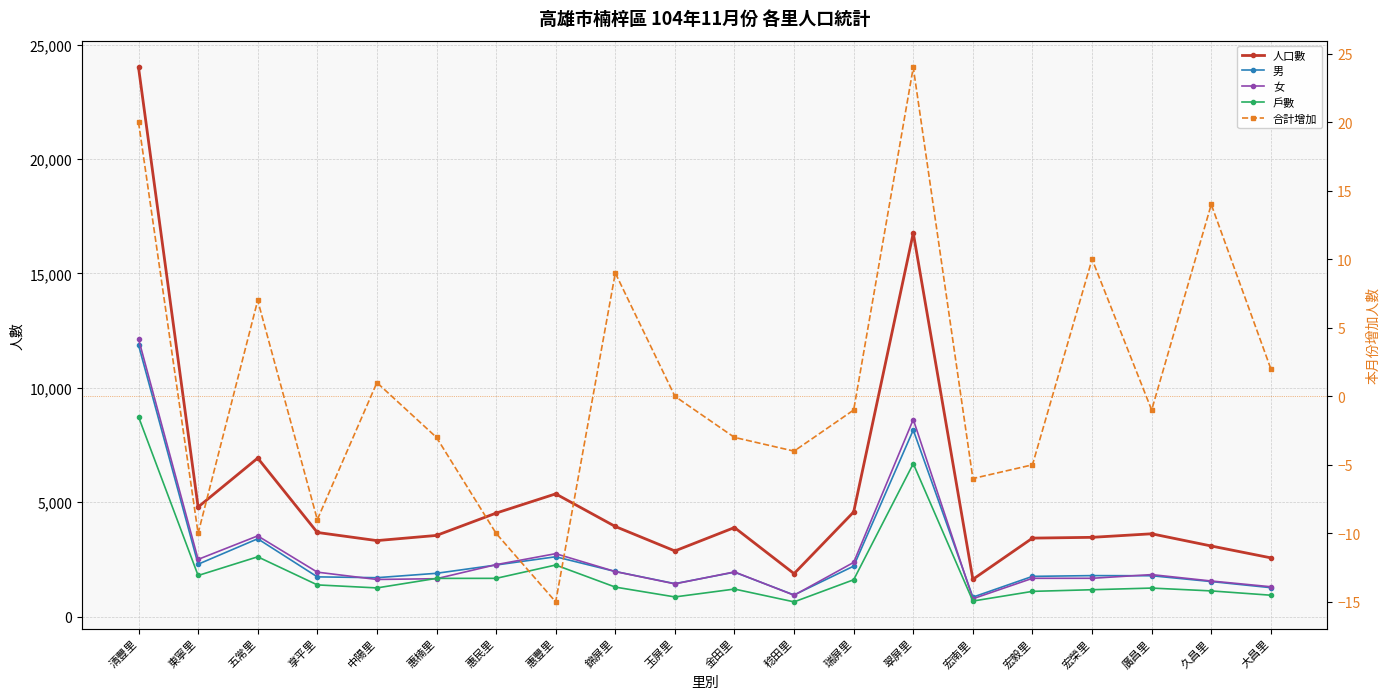

What is the spread (max minus min) of values at 五常里?

6919